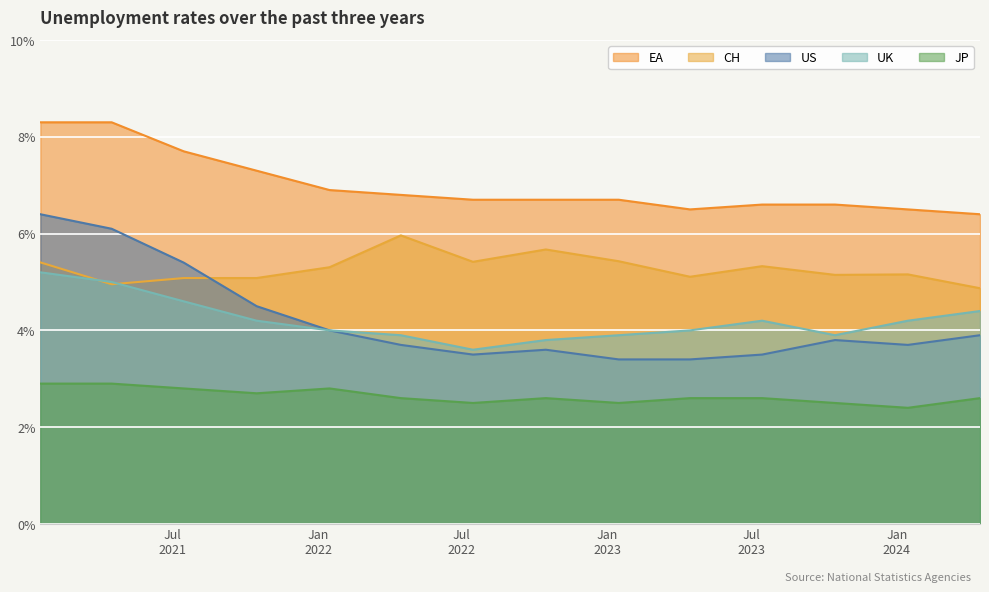

Does the chart display data point markers on the line(s)?

No